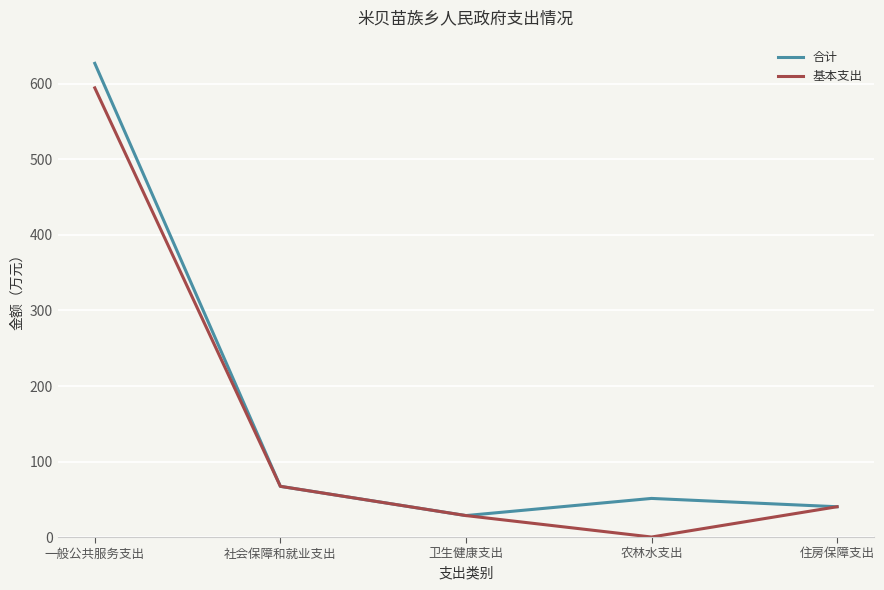

Reading left to right, extract all data points from this chart.

合计: 一般公共服务支出=627.3	社会保障和就业支出=67.1	卫生健康支出=28.4	农林水支出=51.1	住房保障支出=40.1
基本支出: 一般公共服务支出=594.8	社会保障和就业支出=67.1	卫生健康支出=28.4	农林水支出=0.0	住房保障支出=40.1